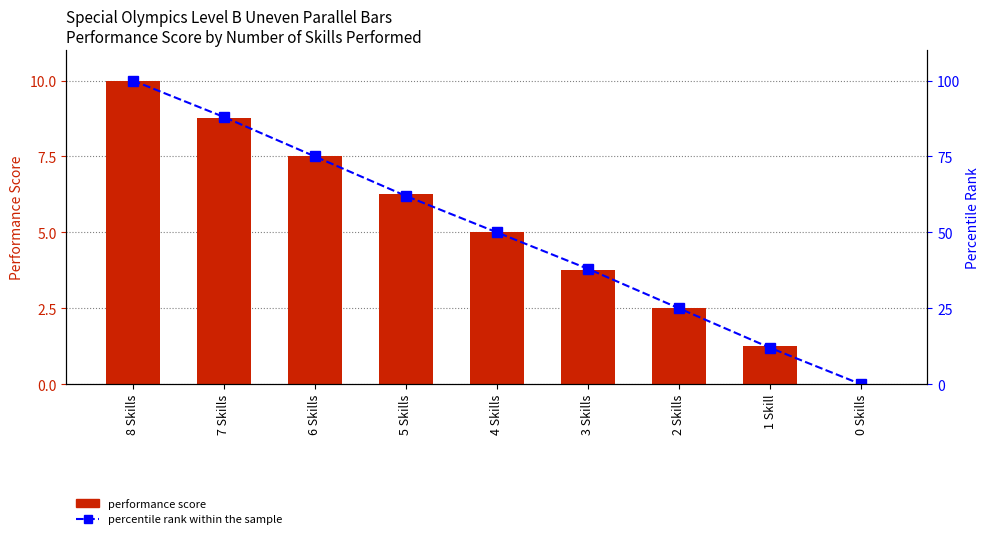

The Performance Score series shows 5.0 at 4 Skills. True or false?

True